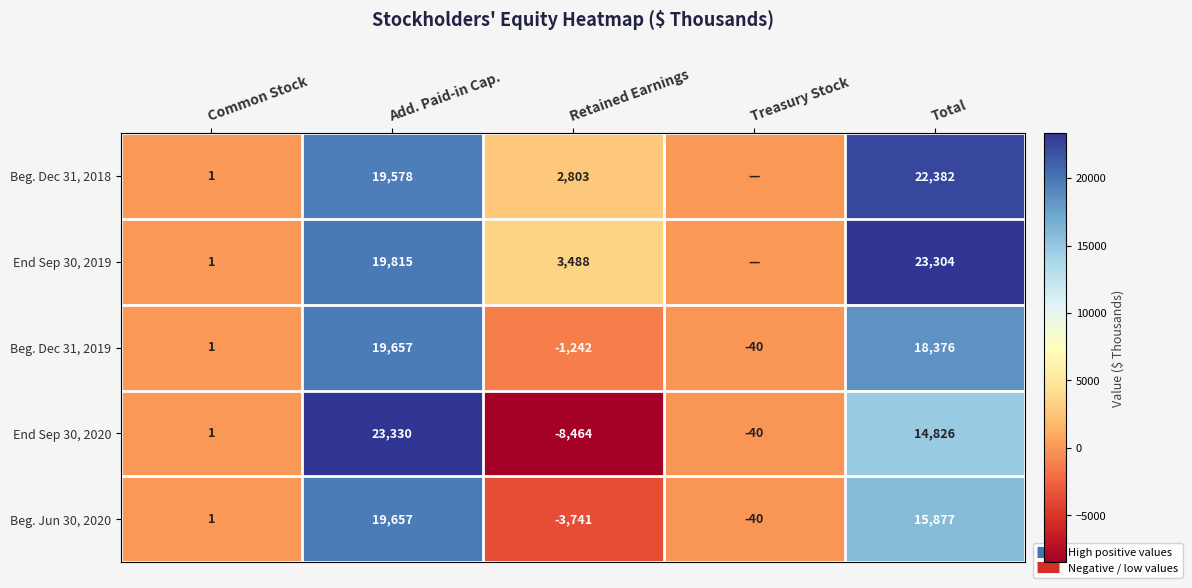

What is the difference between the maximum and minimum values in the End Sep 30, 2020 series?

31794